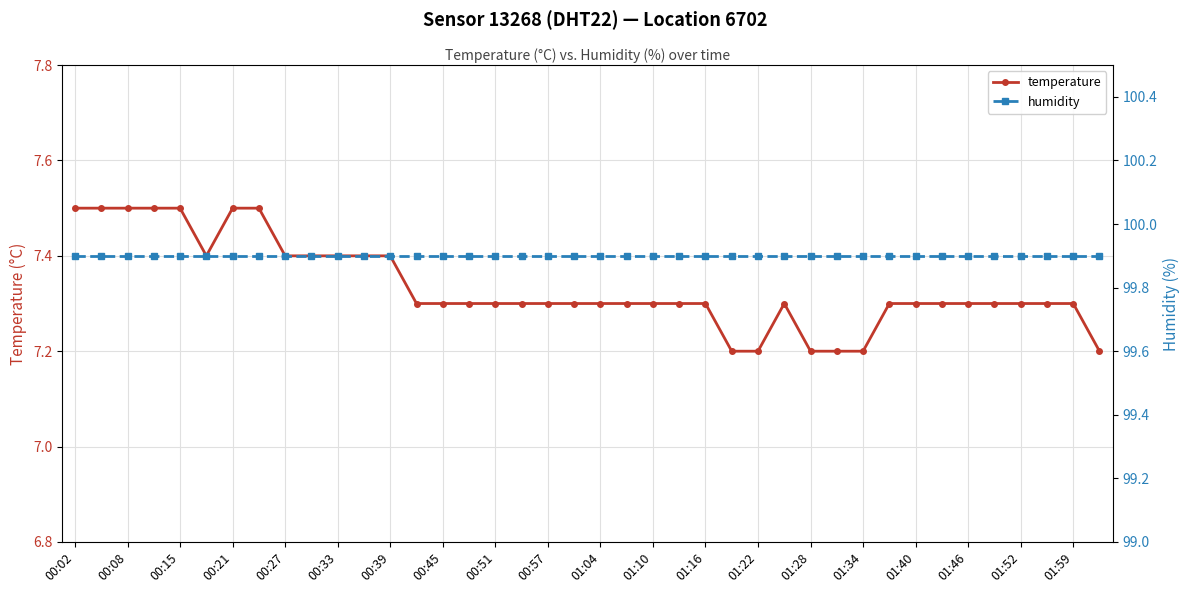

Which series has the largest total across all categories?

humidity